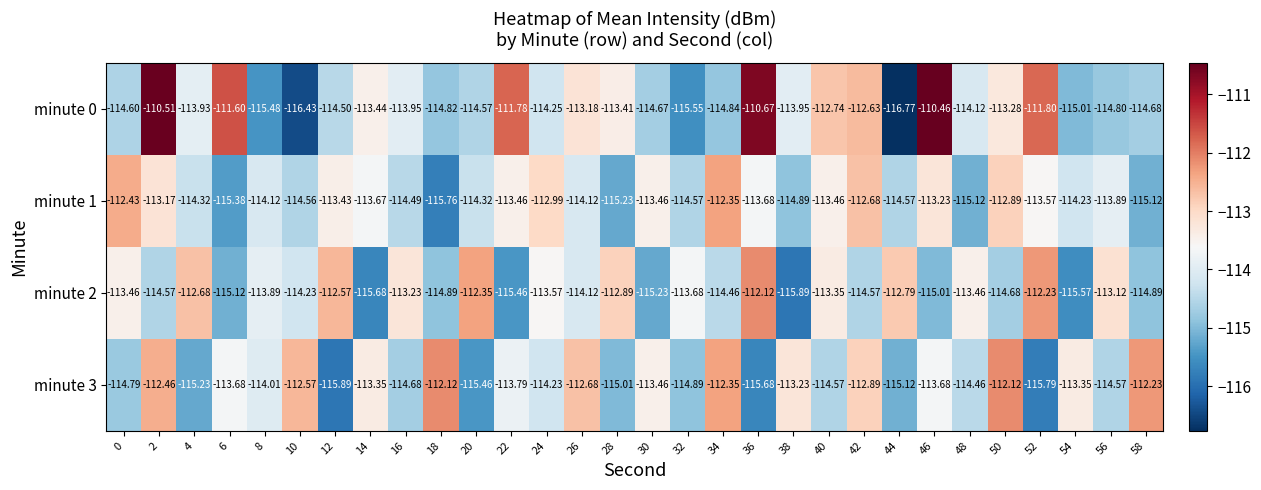

Is the value of minute 3 at 26 greater than the value of minute 0 at 50?

Yes